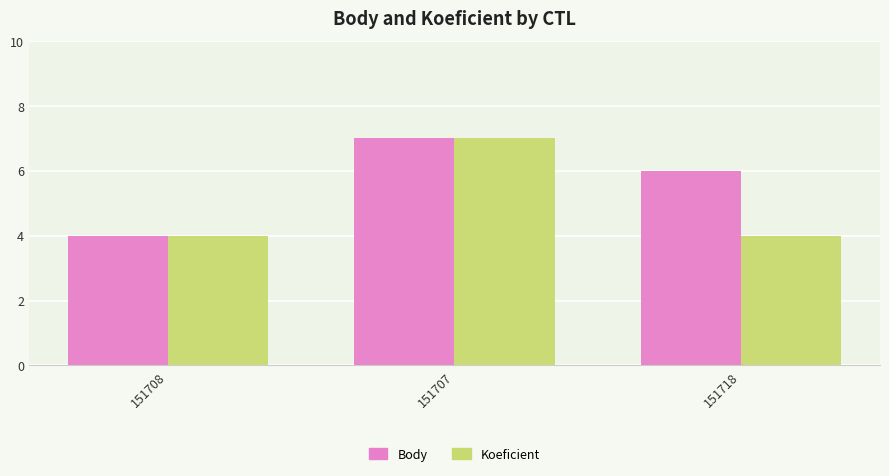

Reading right to left, extract all data points from this chart.

Body: 6	7	4
Koeficient: 4	7	4